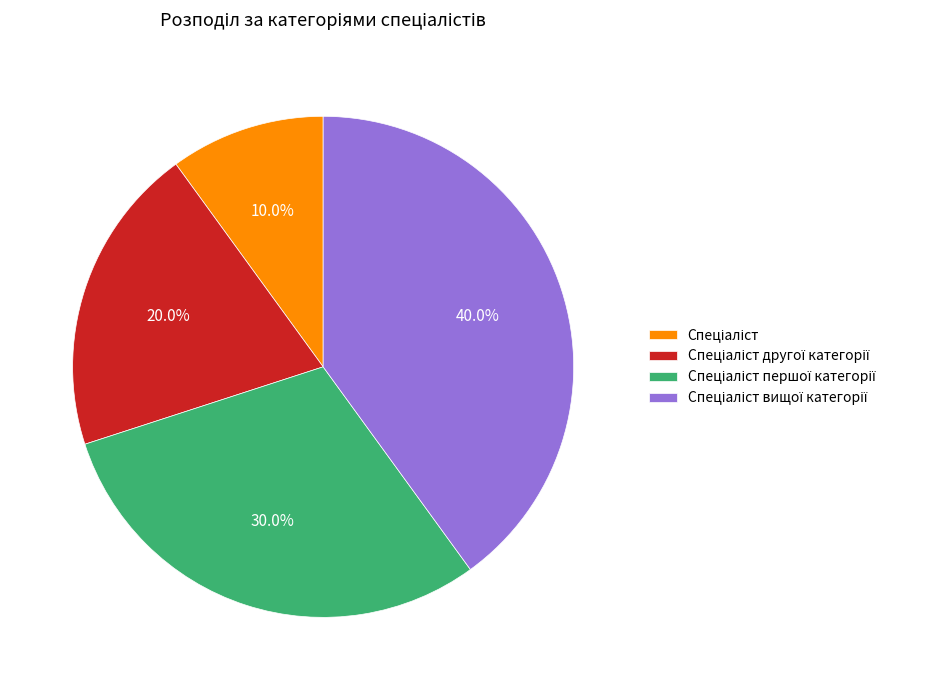

Is there a majority slice in this chart?

No